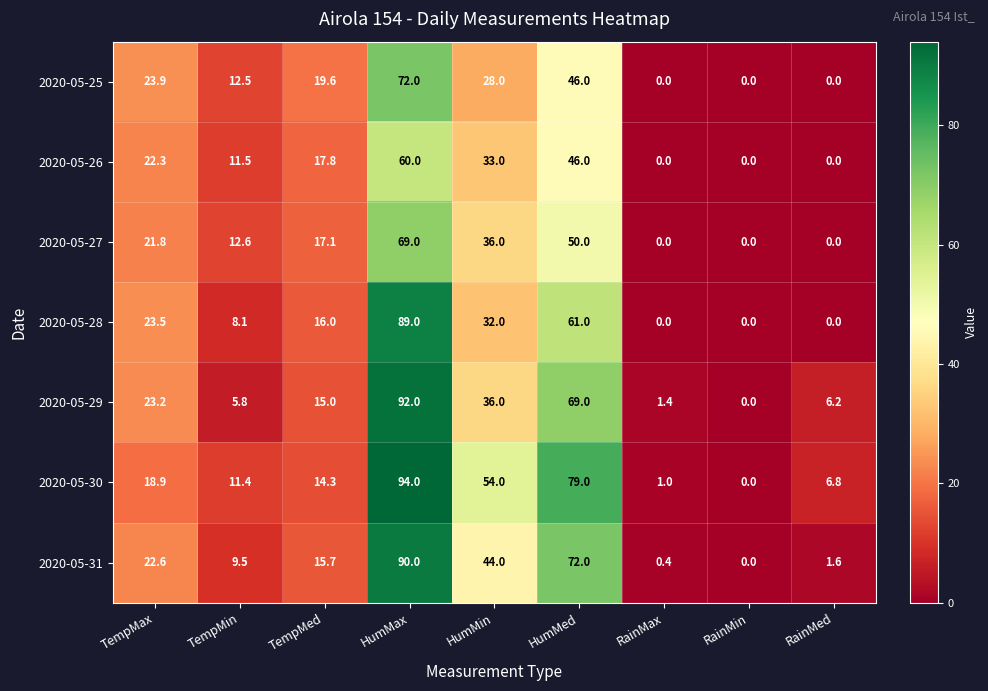

Rank the series by their maximum value, from highest to lowest.

2020-05-30, 2020-05-29, 2020-05-31, 2020-05-28, 2020-05-25, 2020-05-27, 2020-05-26